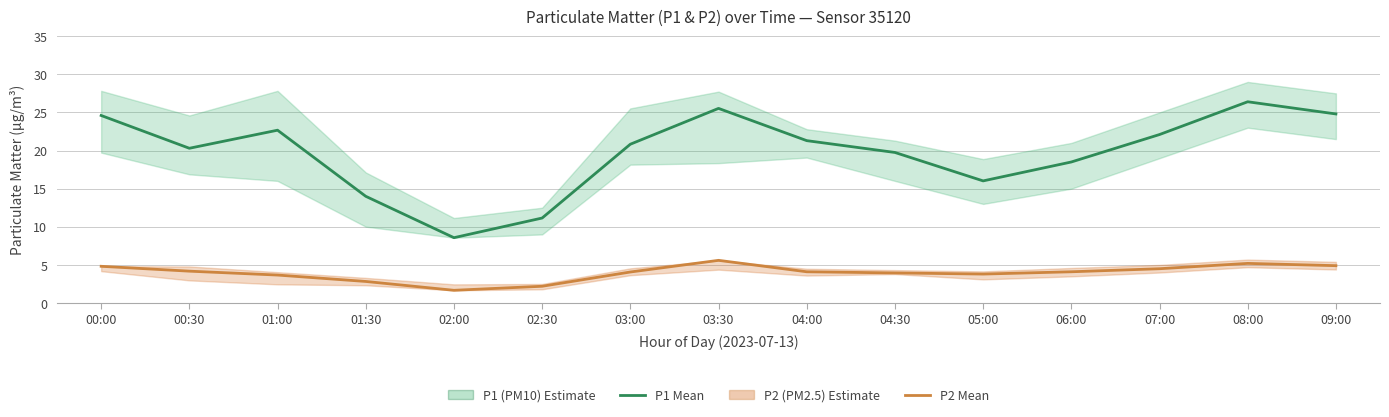

Count the number of categories in the chart.

15